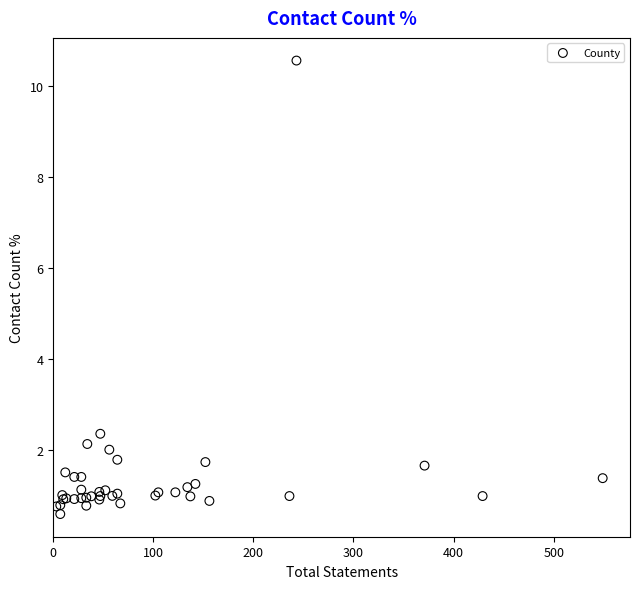

What Y value in the scatter plot is closest to 5?

2.4